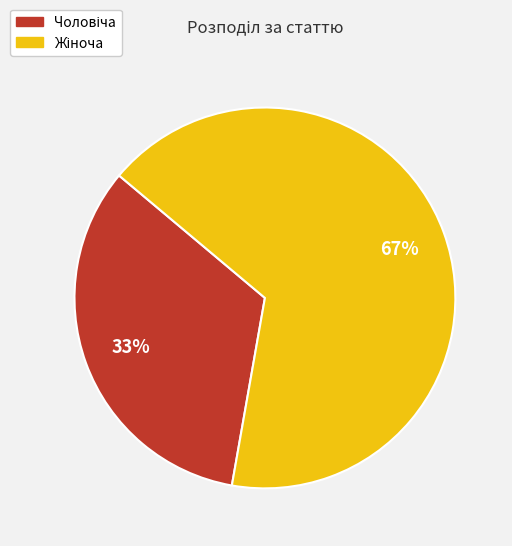

To the nearest percent, what is the average slice percentage?

50%